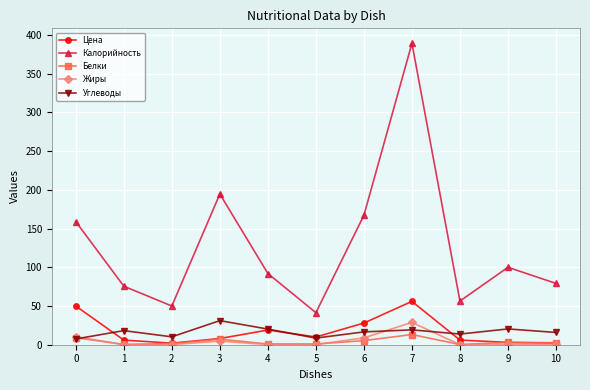

Which series has the largest total across all categories?

Калорийность